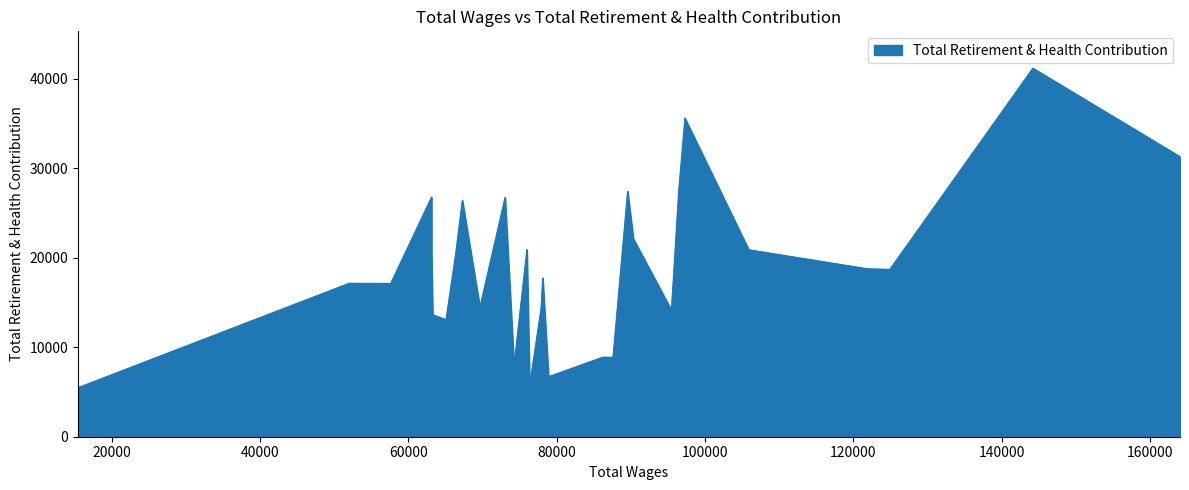

What is the sum of all values?

551117